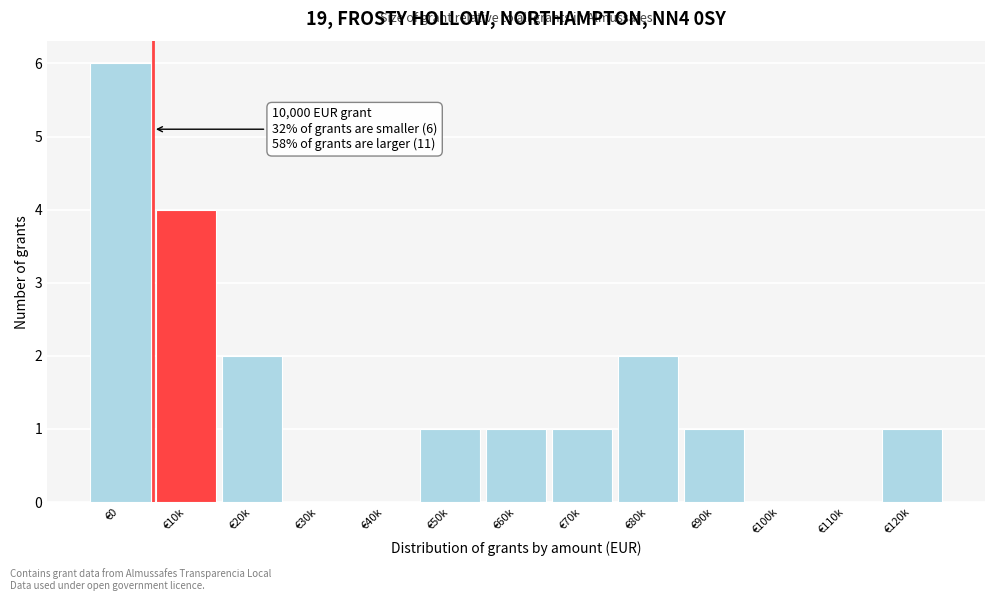

Reading right to left, extract all data points from this chart.

€120k=1	€110k=0	€100k=0	€90k=1	€80k=2	€70k=1	€60k=1	€50k=1	€40k=0	€30k=0	€20k=2	€10k=4	€0=6